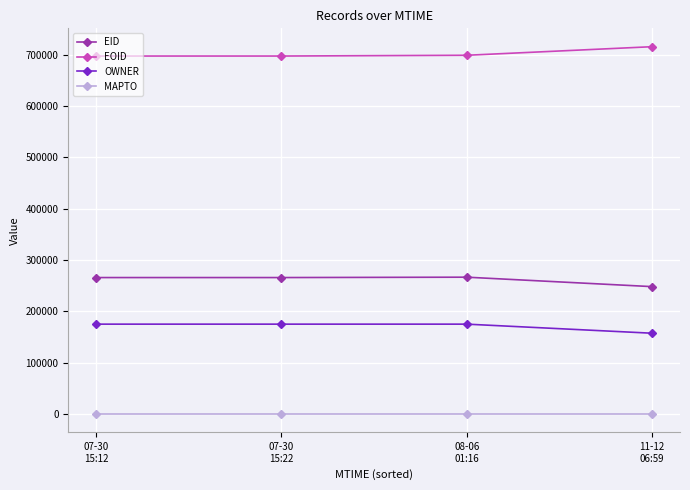

What is the total value across all series at 07-30
15:22?

1138217